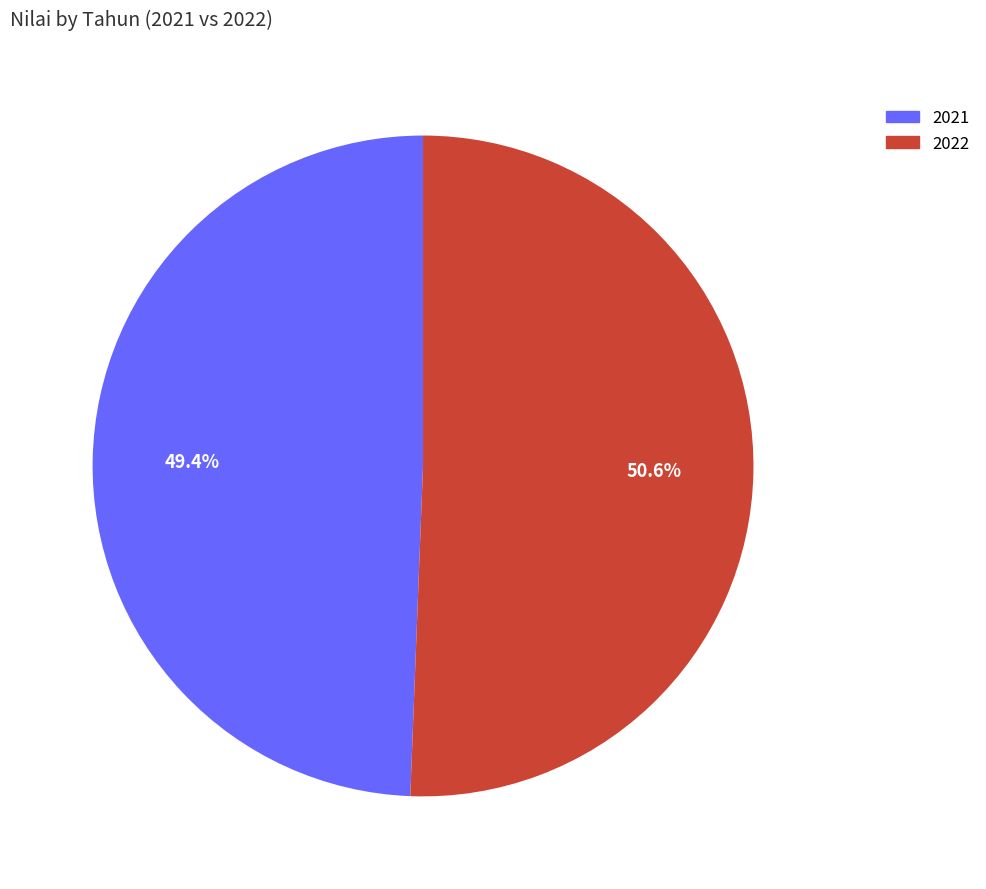

Between 2021 and 2022, which is larger?

2022